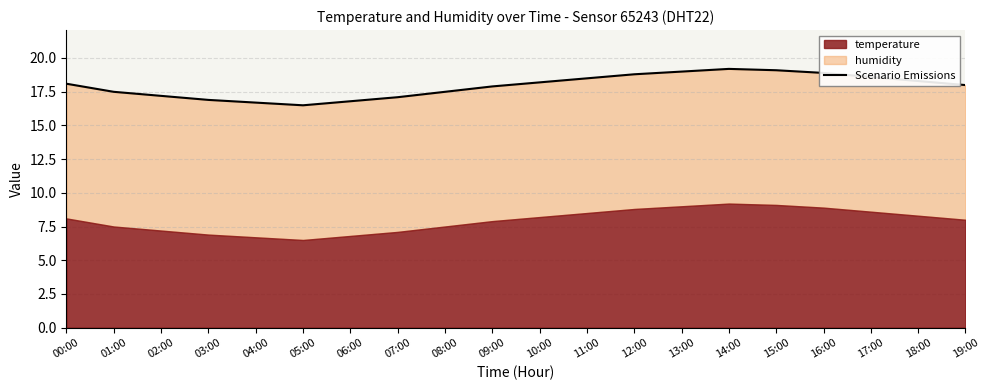

What is the label of the 14th point from the left?

13:00